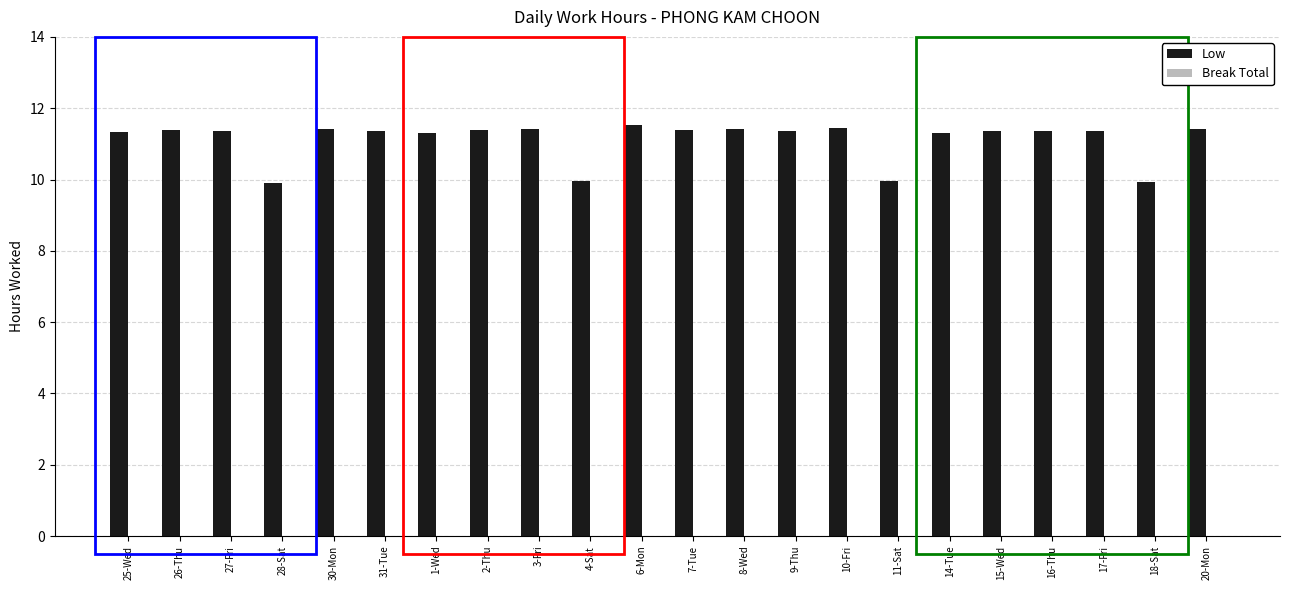

What is the change in value from 4-Sat to 9-Thu?

+1.4